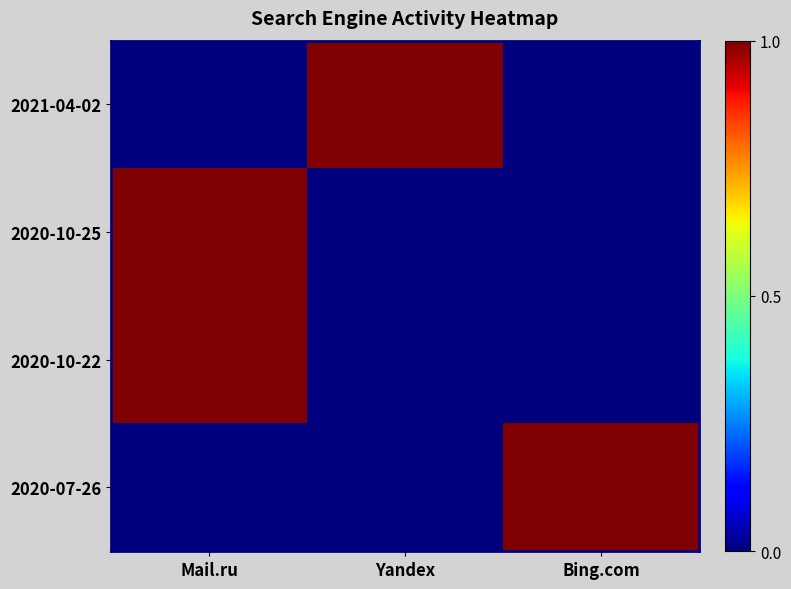

Reading left to right, what are all the values shown in this chart?

2021-04-02: Mail.ru=0	Yandex=1	Bing.com=0
2020-10-25: Mail.ru=1	Yandex=0	Bing.com=0
2020-10-22: Mail.ru=1	Yandex=0	Bing.com=0
2020-07-26: Mail.ru=0	Yandex=0	Bing.com=1